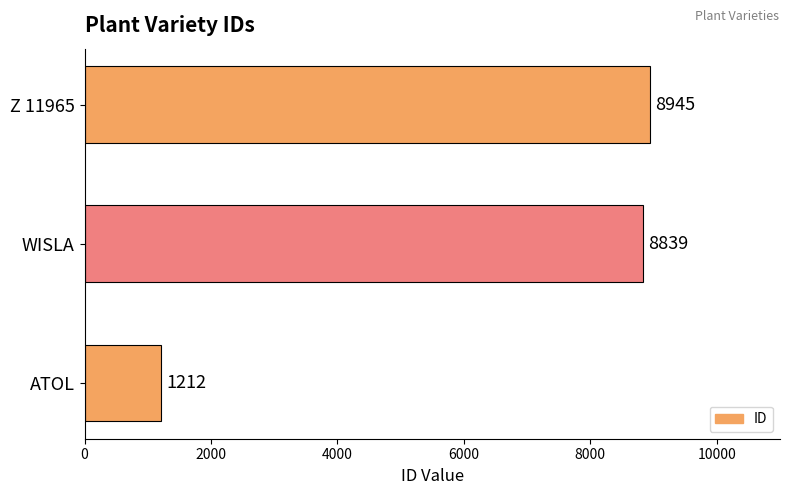

True or false: the data shows 8839 at WISLA.

True